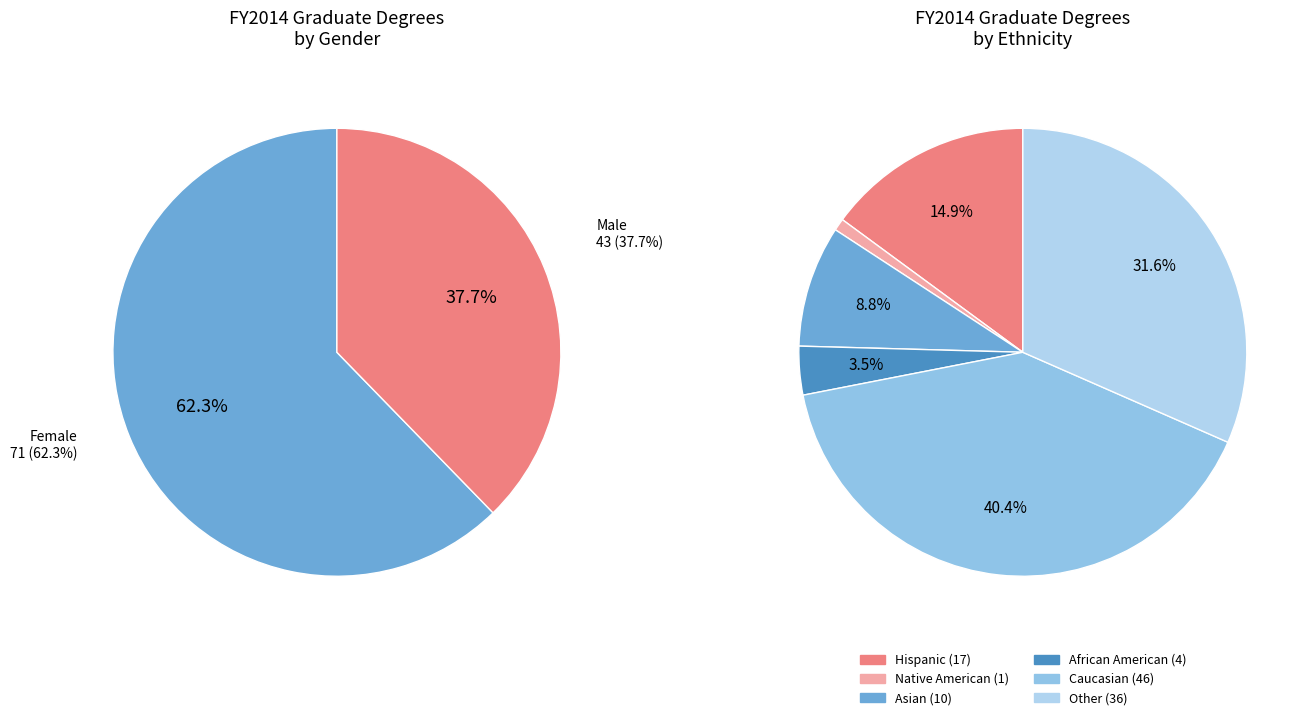

True or false: M.A. in English: Literature accounts for 1% of the total.

False